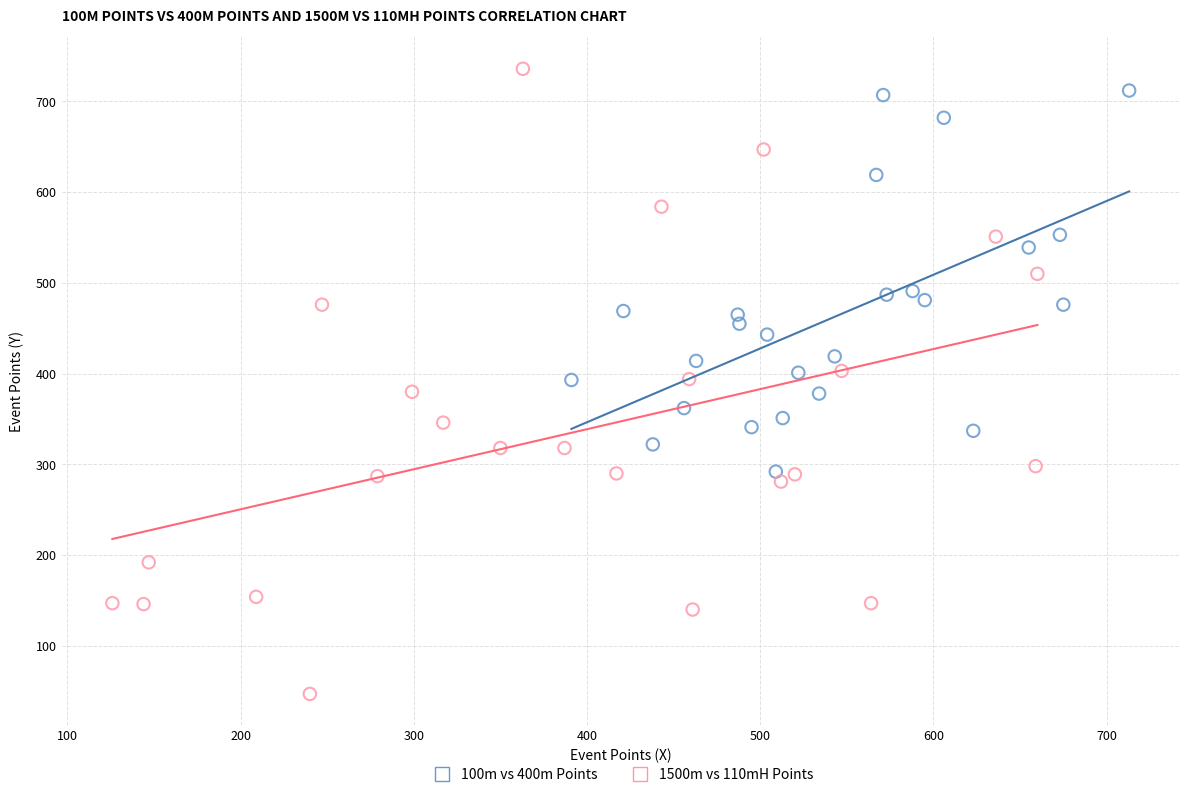

Which series reaches the maximum Y coordinate?

1500m vs 110mH Points